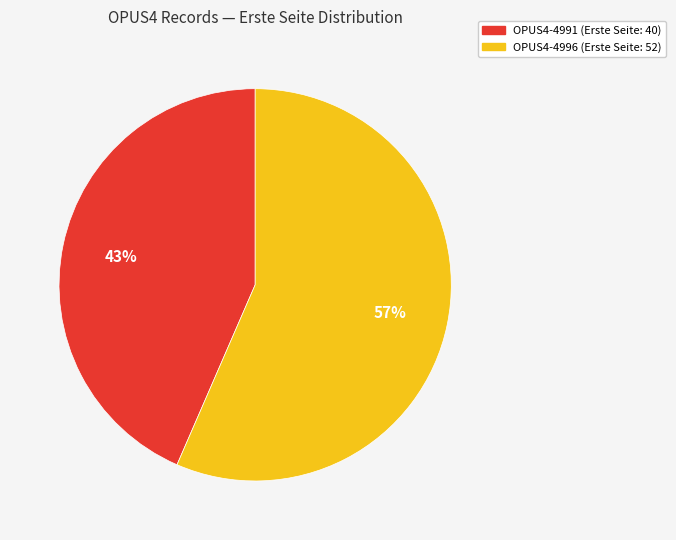

To the nearest percent, what is the average slice percentage?

50%